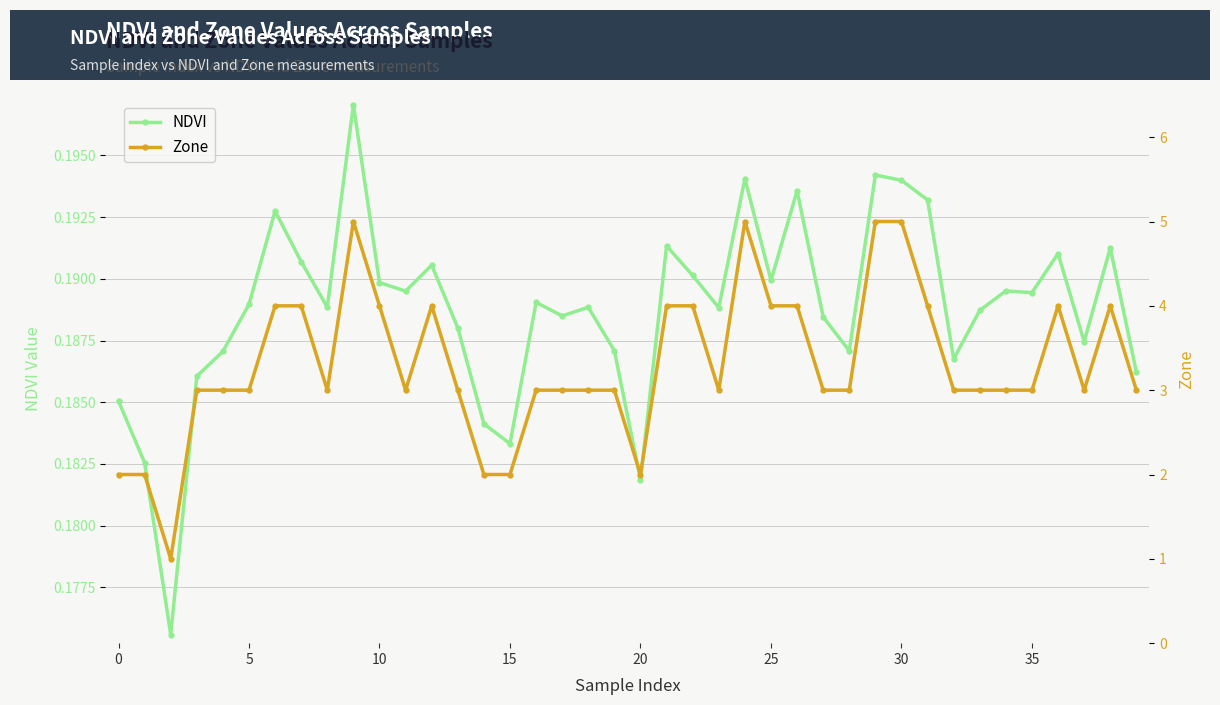

Rank the series by their average value, from lowest to highest.

NDVI, Zone